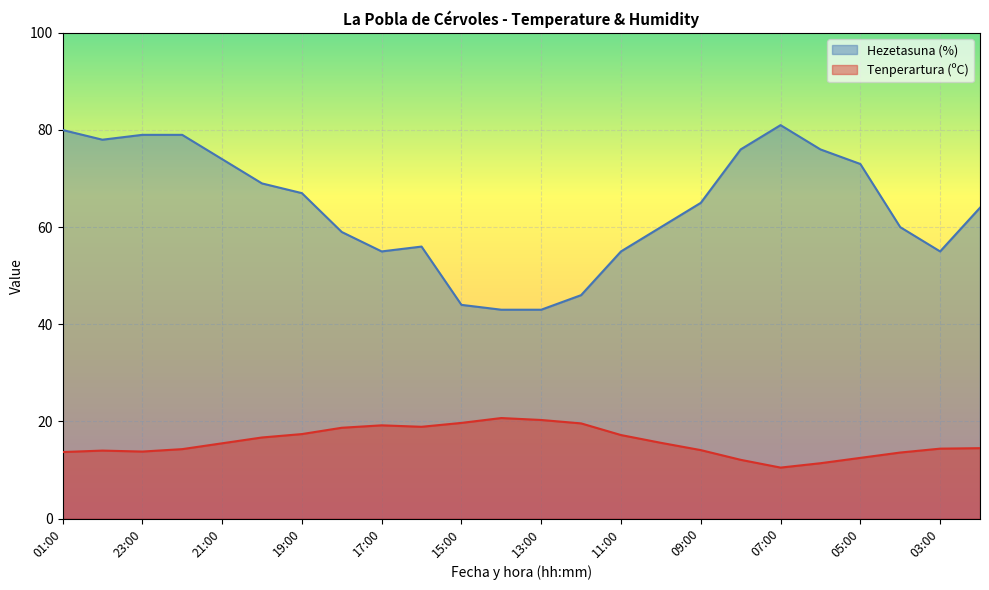

What is the label of the 14th point from the right?

15:00